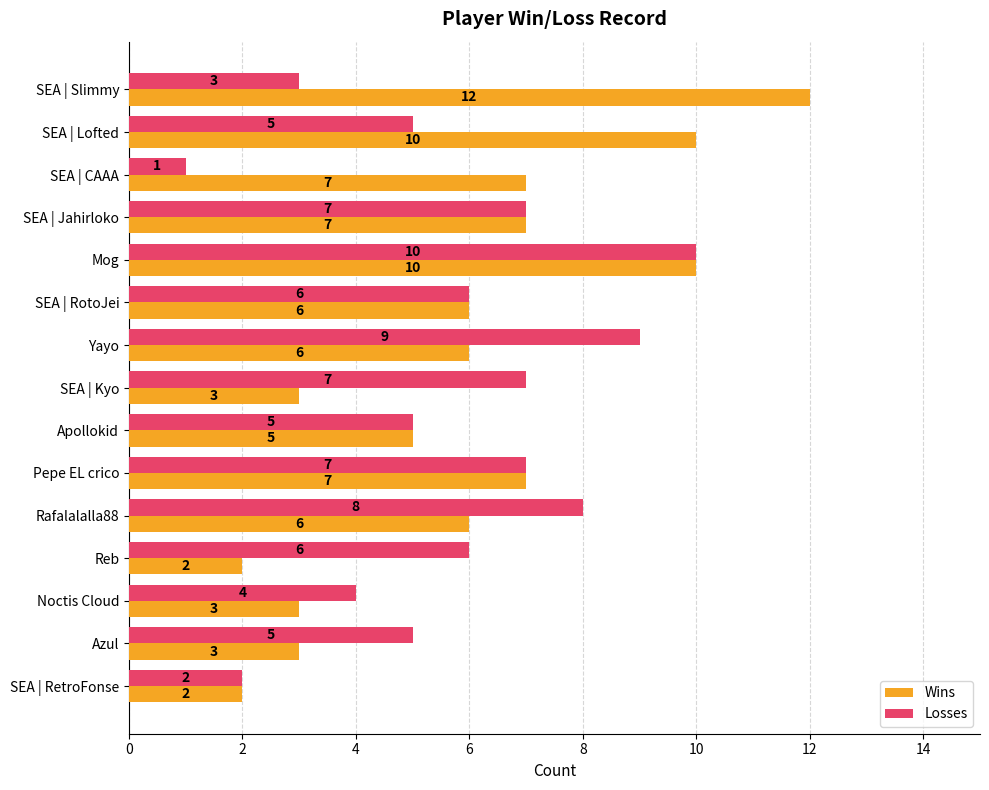

How many values in the Losses series are below 6?

7